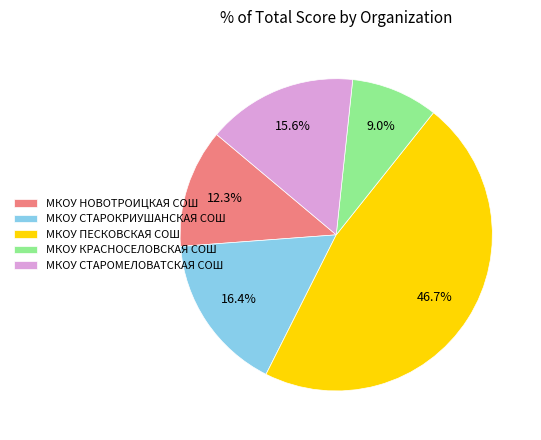

The МКОУ НОВОТРОИЦКАЯ СОШ slice represents 3% of the pie. True or false?

False